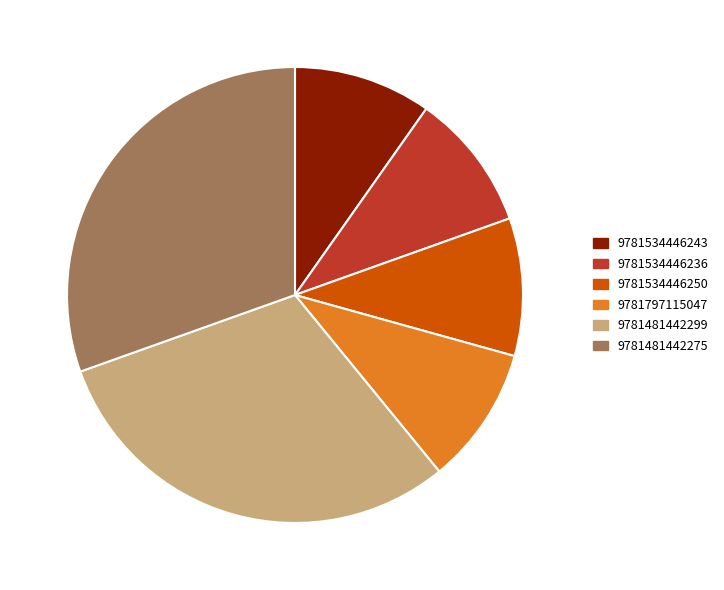

Do 9781481442299 and 9781534446236 together represent more than half of the pie?

No